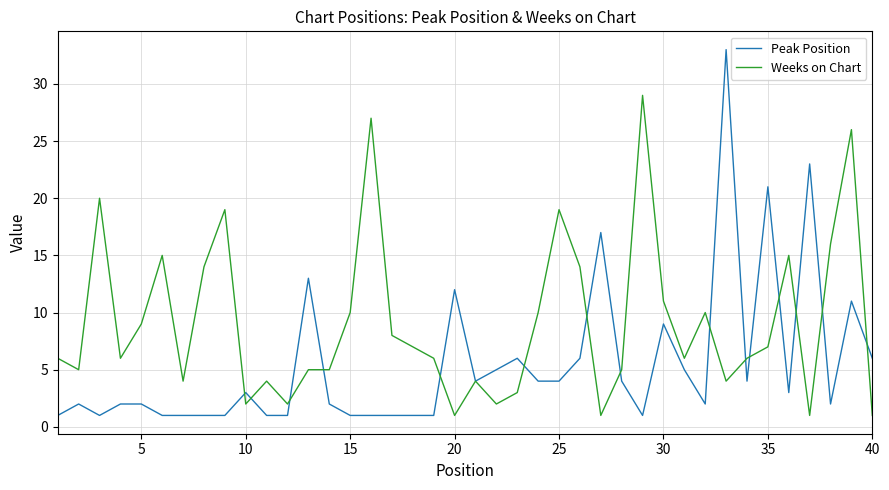

Which series has the largest total across all categories?

Weeks on Chart